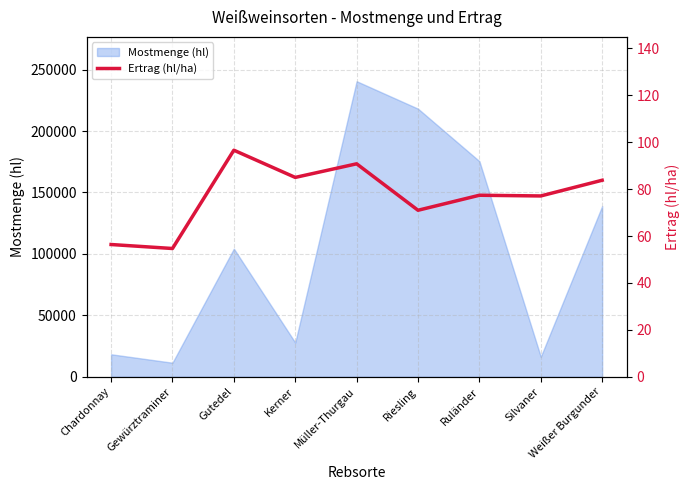

How many data points are less than 77?

3